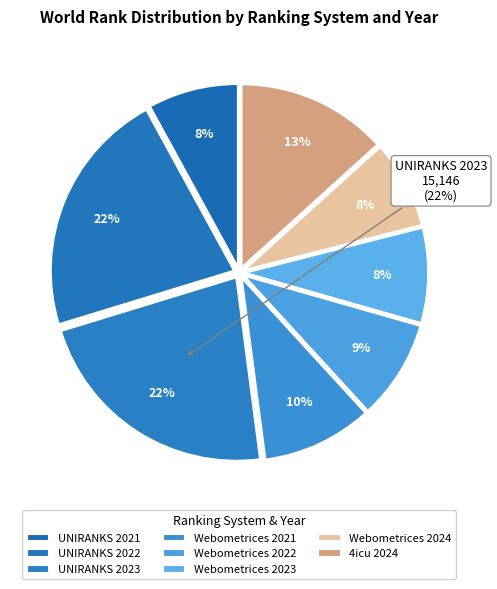

Is it true that Webometrices 2023 is 1% of the pie?

False